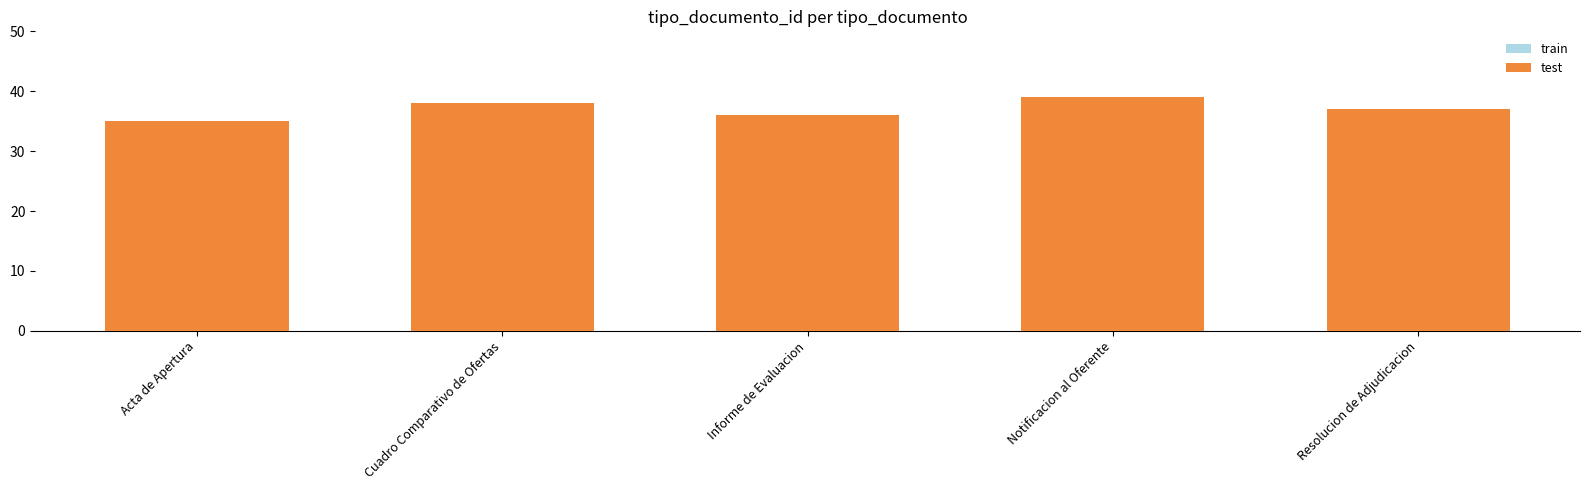

What is the difference between the maximum and minimum values in the train series?

4